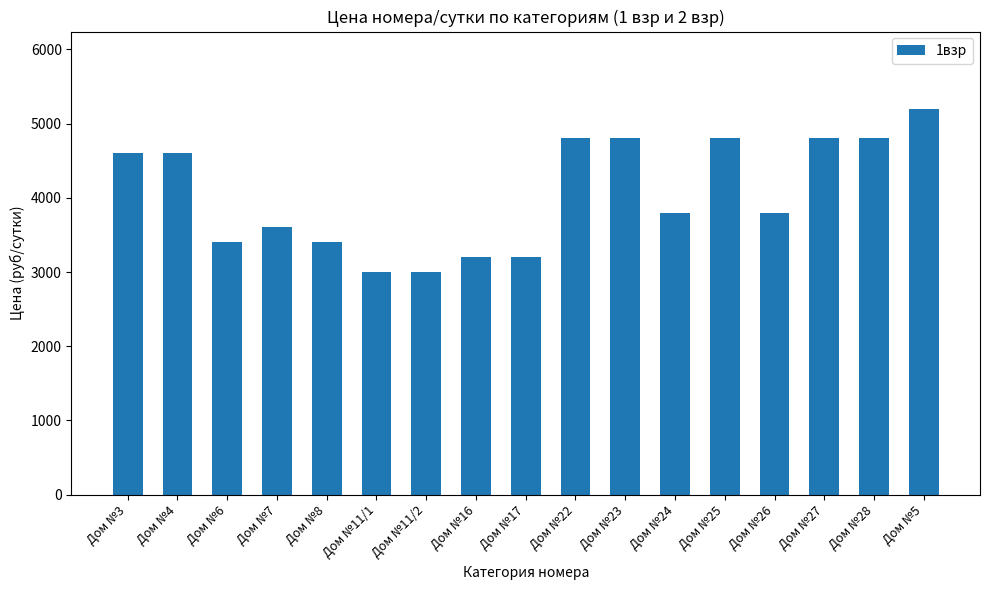

What is the greatest value displayed?

5200